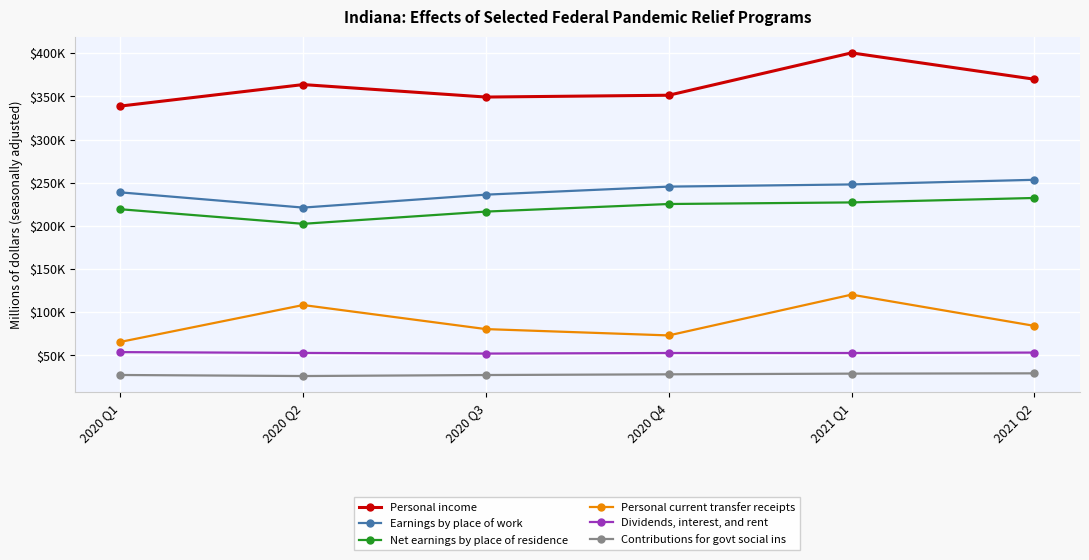

Does the chart display data point markers on the line(s)?

Yes